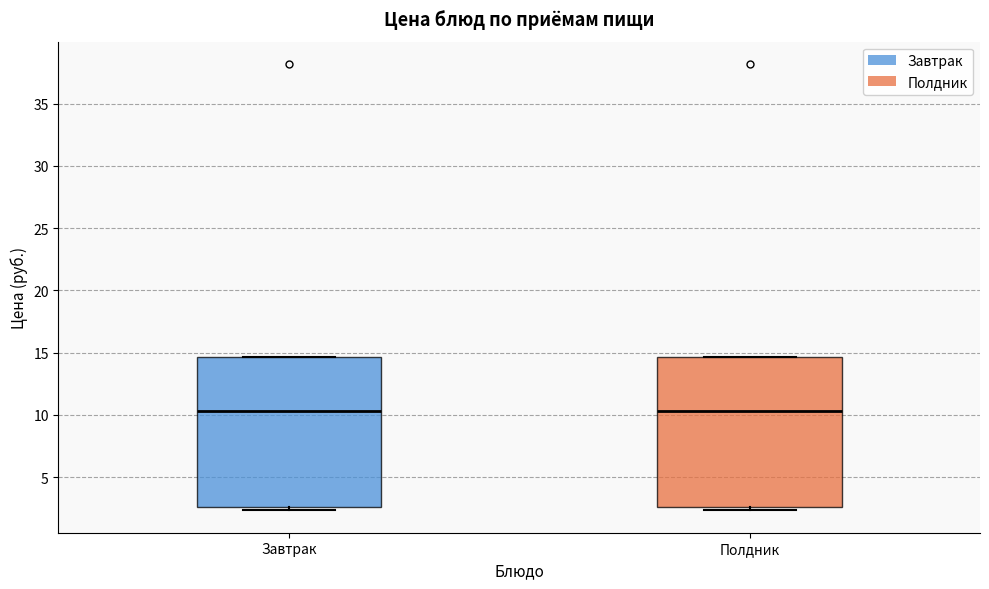

Reading left to right, transcribe this box plot: for each box, give where its median line is, the range the box spans, and where its two whiskers end, as read against the y-axis. The values are not printed on the chart, so give them approximately, as read against the axis.

Завтрак: median 10.5, box 2.5 to 14.5, whiskers 2.5 (just below the box's lower edge) to 14.5
Полдник: median 10.5, box 2.5 to 14.5, whiskers 2.5 (just below the box's lower edge) to 14.5